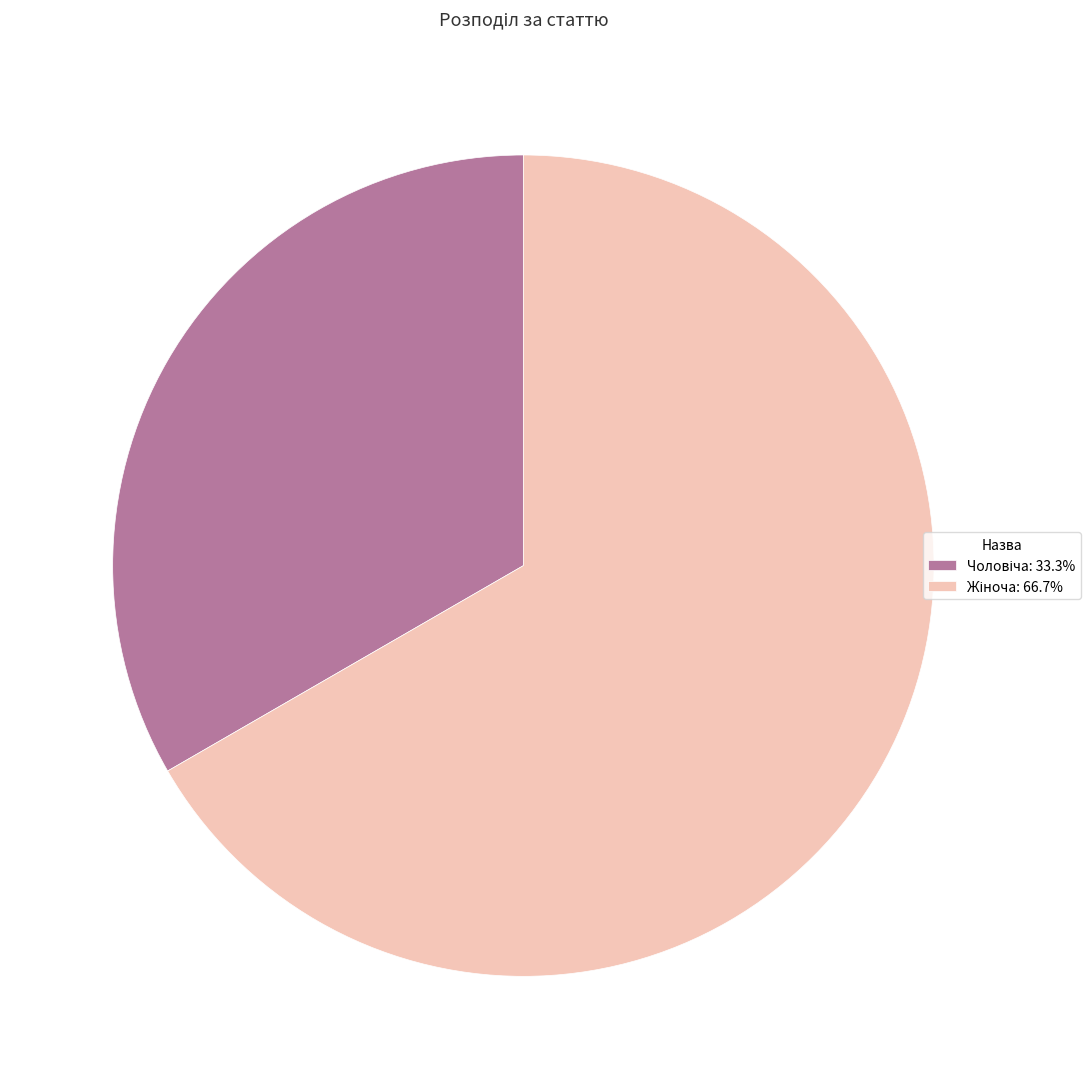

Is there any slice that represents more than half of the pie?

Yes